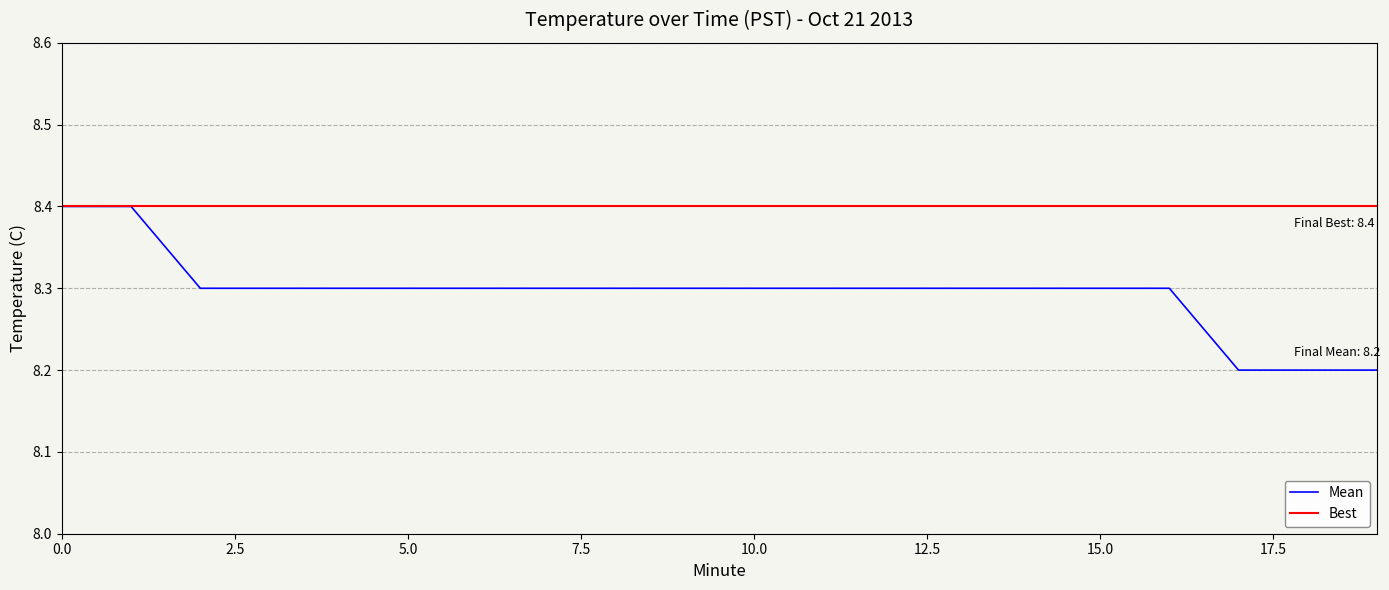

List the series in order of their overall mean, highest first.

Best, Mean